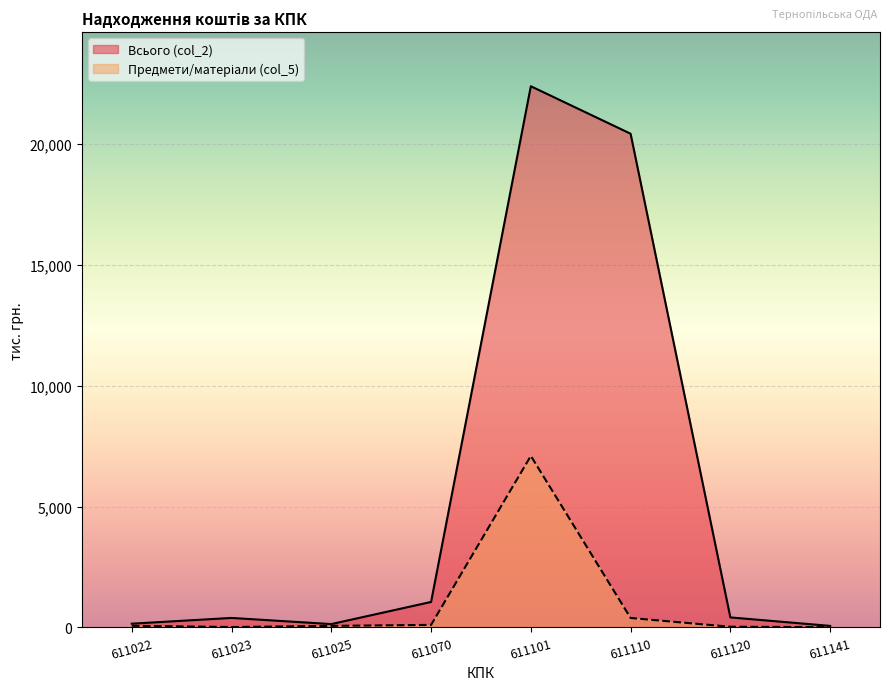

True or false: Всього (col_2) and Предмети/матеріали (col_5) cross at least once.

False